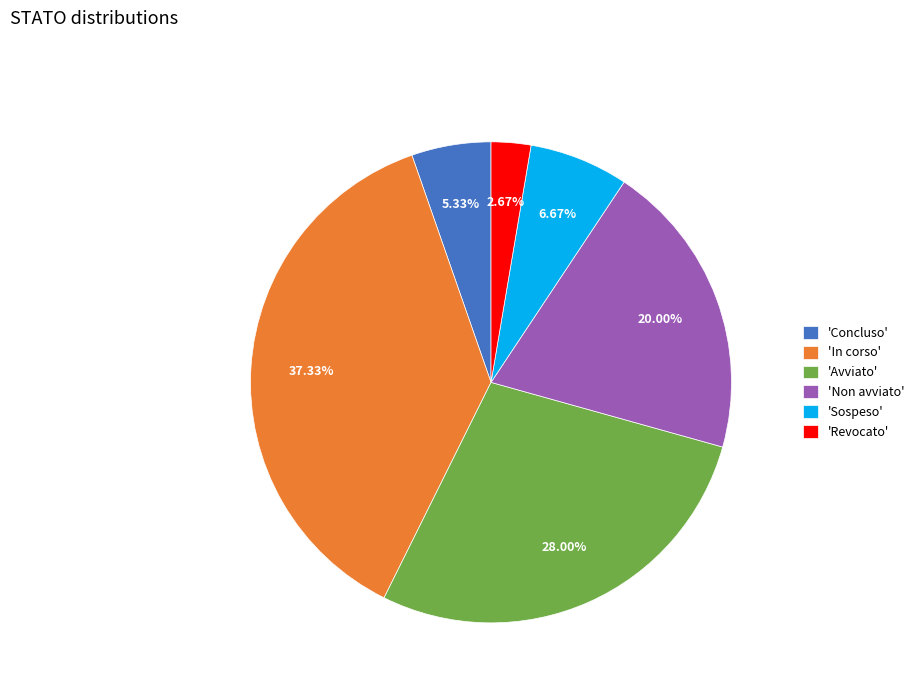

What is the smallest slice in the pie chart?

'Revocato'